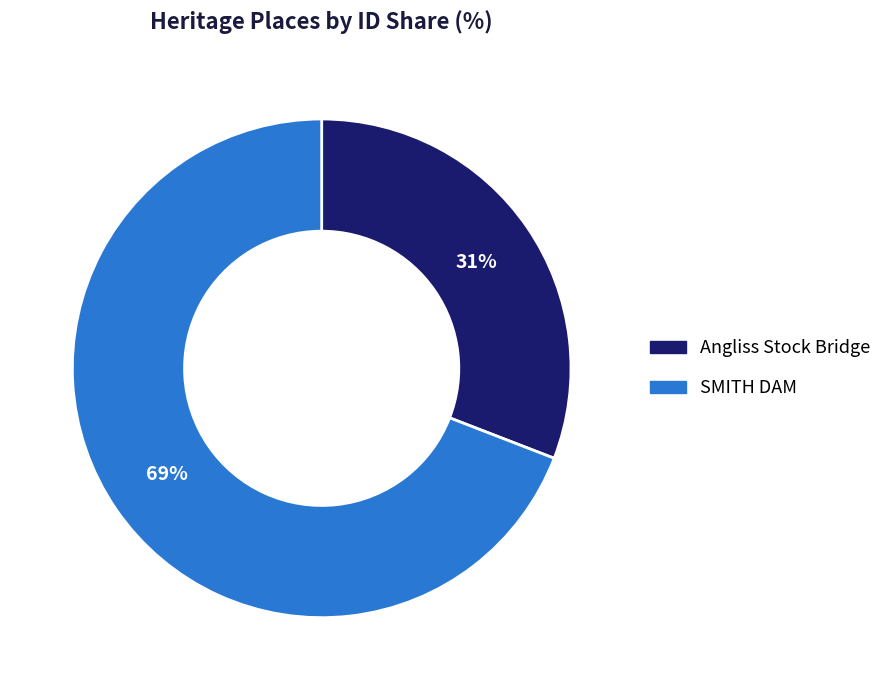

Which slice is the smallest?

Angliss Stock Bridge